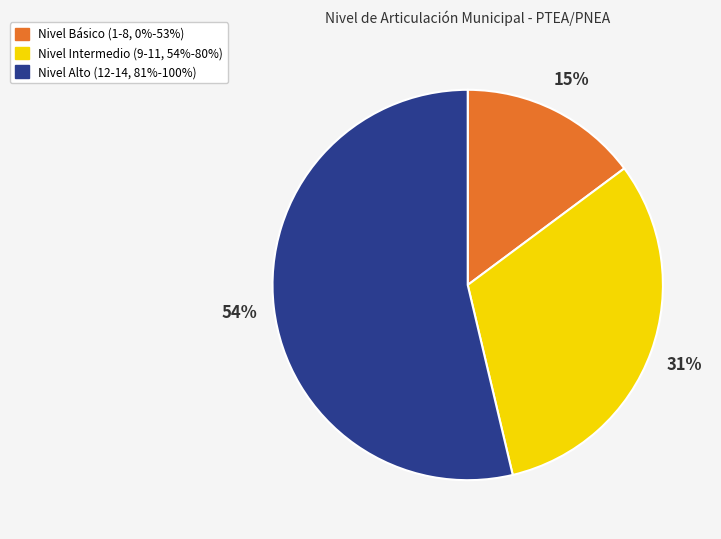

Is the sum of Nivel Alto (12-14, 81%-100%) and Nivel Intermedio (9-11, 54%-80%) greater than half?

Yes